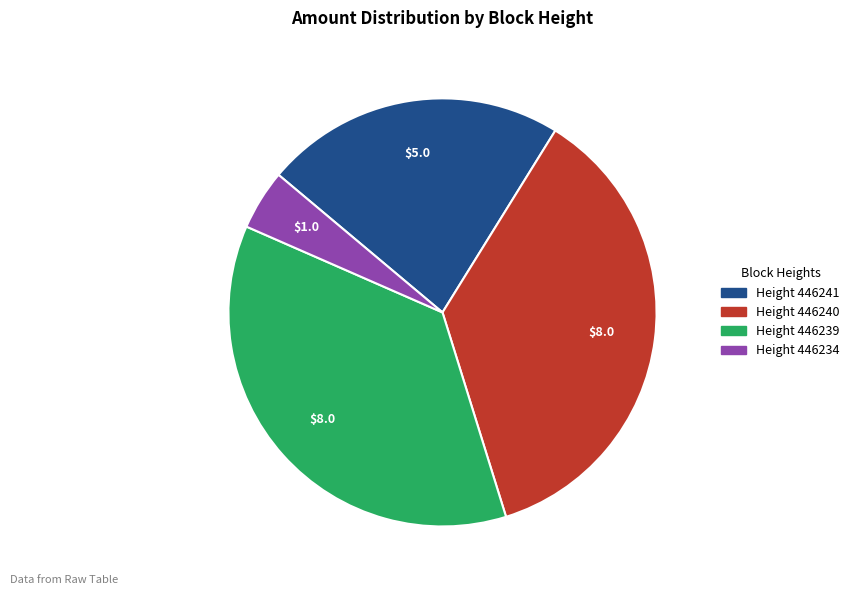

Count the number of slices in the pie.

4